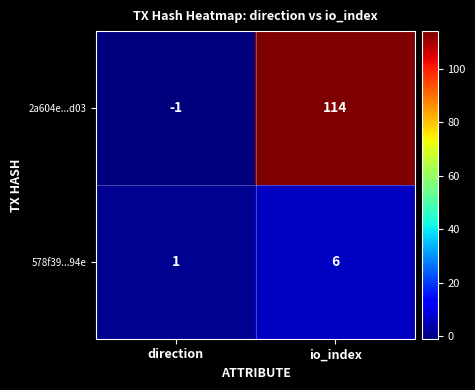

Reading right to left, extract all data points from this chart.

2a604e...d03: 114	-1
578f39...94e: 6	1